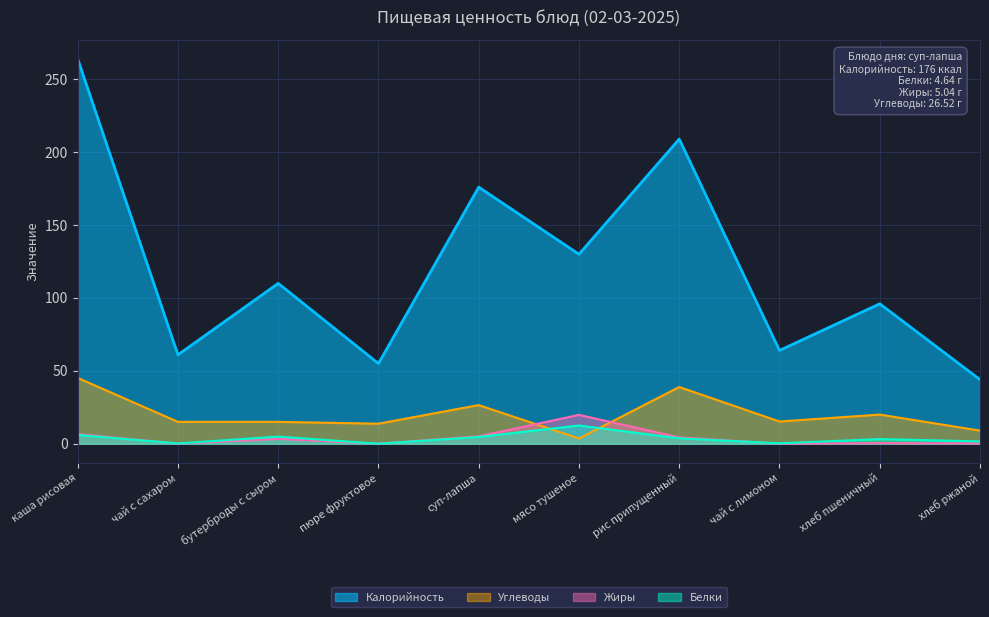

How many interior local peaks does the Калорийность series have?

4